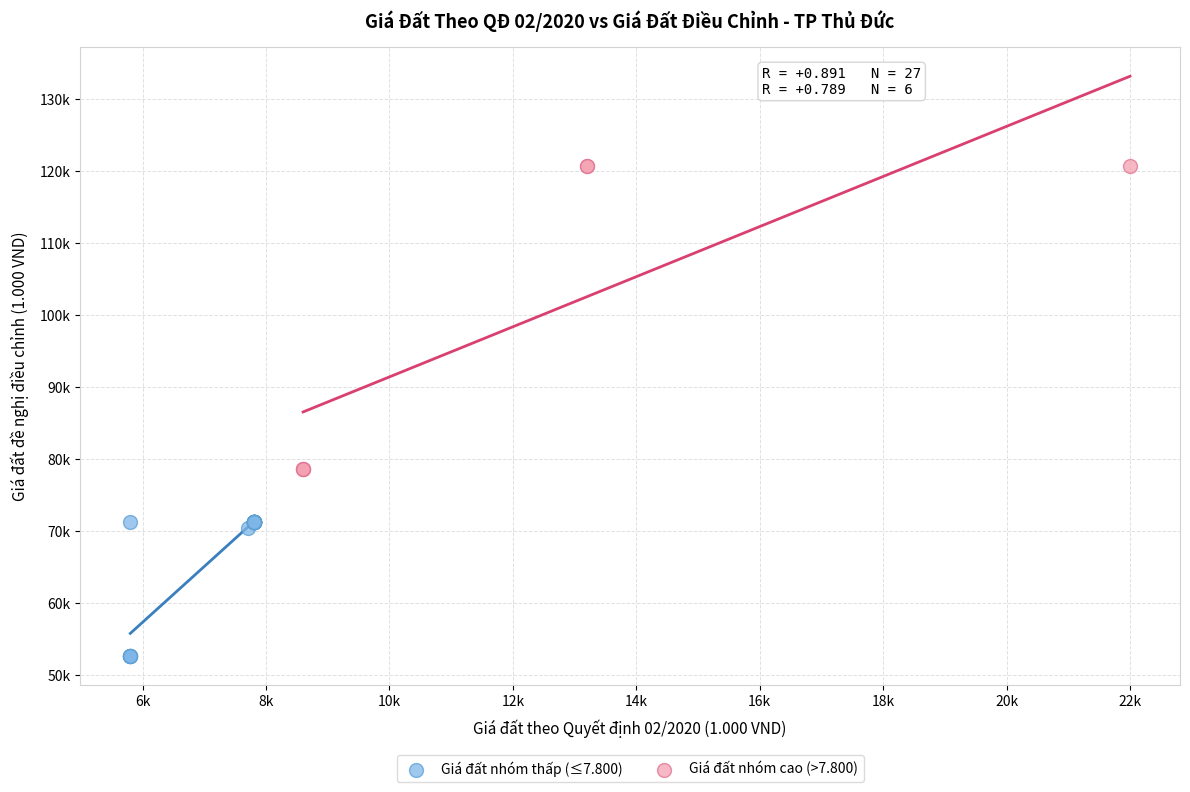

Which series has the largest Y range (max minus min)?

Giá đất nhóm cao (>7.800)